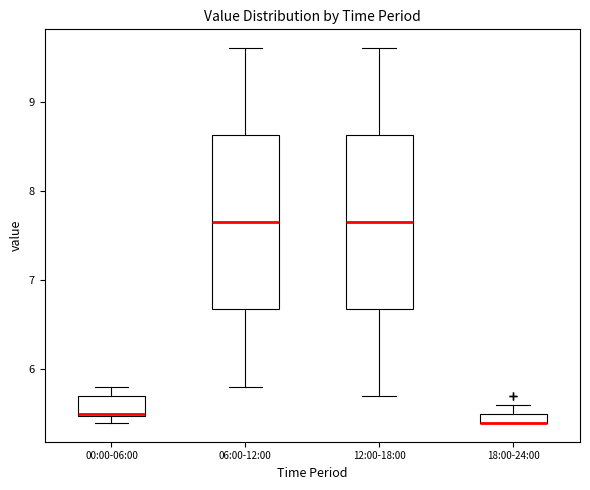

Where is the upper edge of the box for 00:00-06:00 on the y-axis? The values are not printed on the chart, so give them approximately, as read against the axis.

5.7